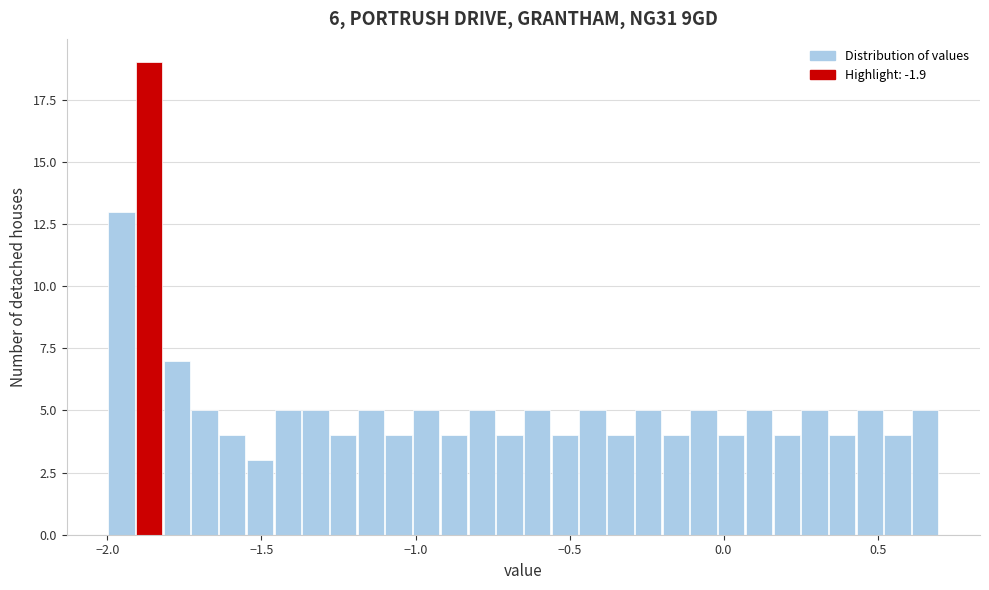

Around what value on the x-axis is the tallest bar? Give the approximate position of its centre, as read against the axis.

-1.85